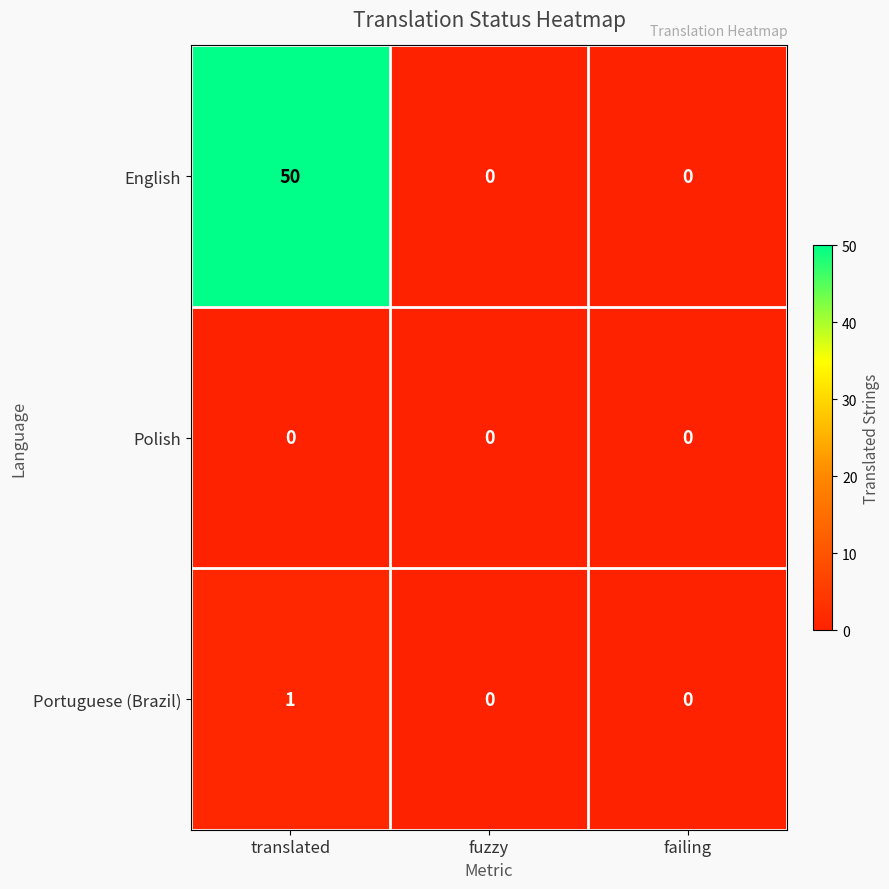

Reading left to right, list all the values displayed in this chart.

English: 50	0	0
Polish: 0	0	0
Portuguese (Brazil): 1	0	0